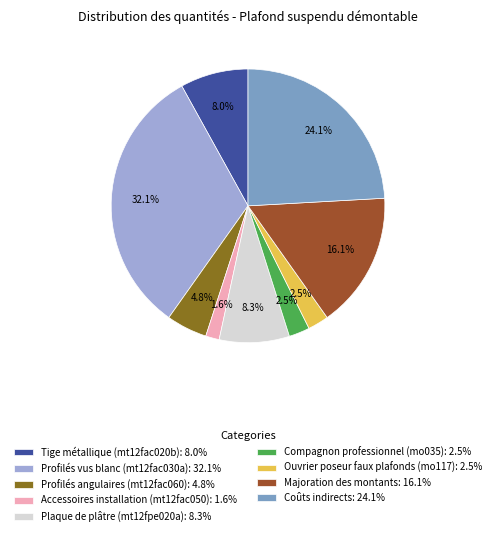

Do Coûts indirects and Profilés vus blanc (mt12fac030a) together represent more than half of the pie?

Yes